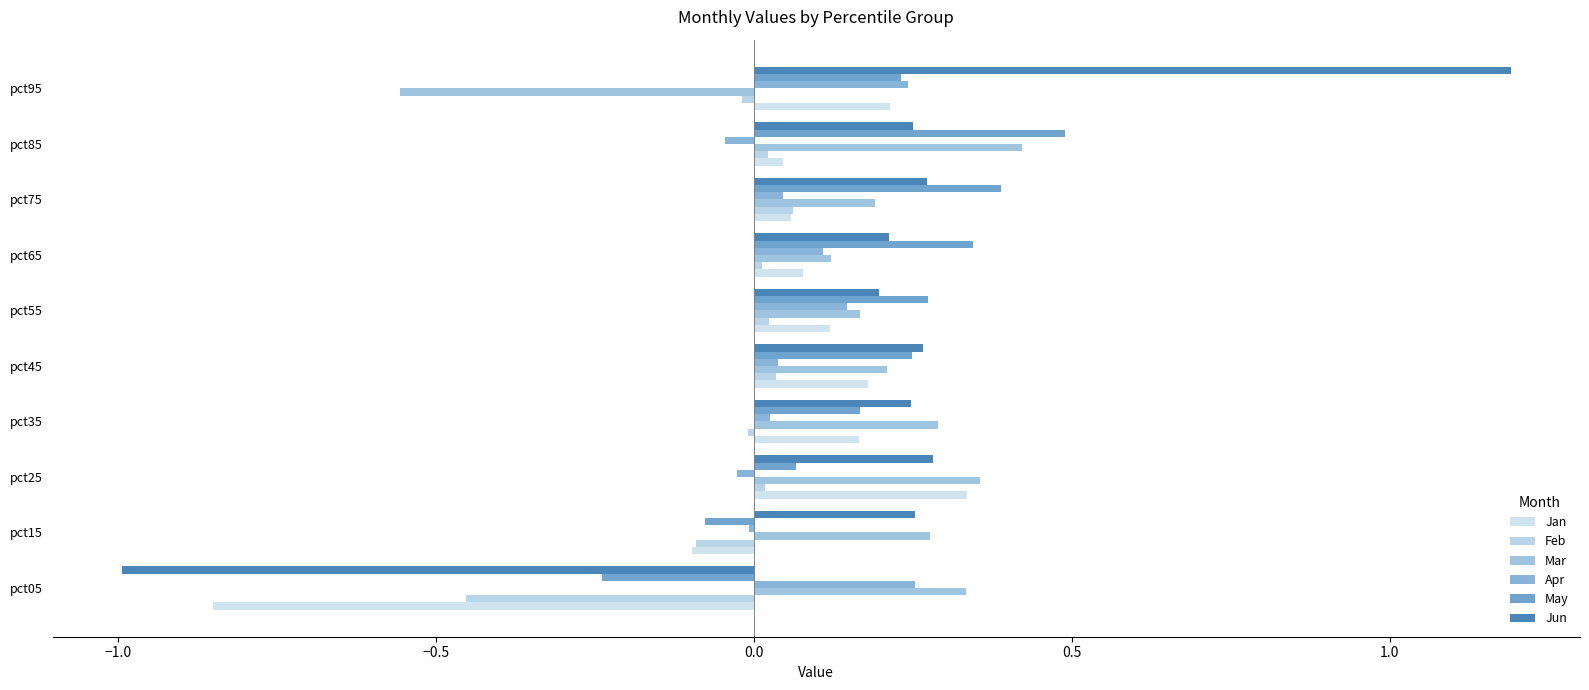

What is the difference between the maximum and second lowest values in the May series?

0.6